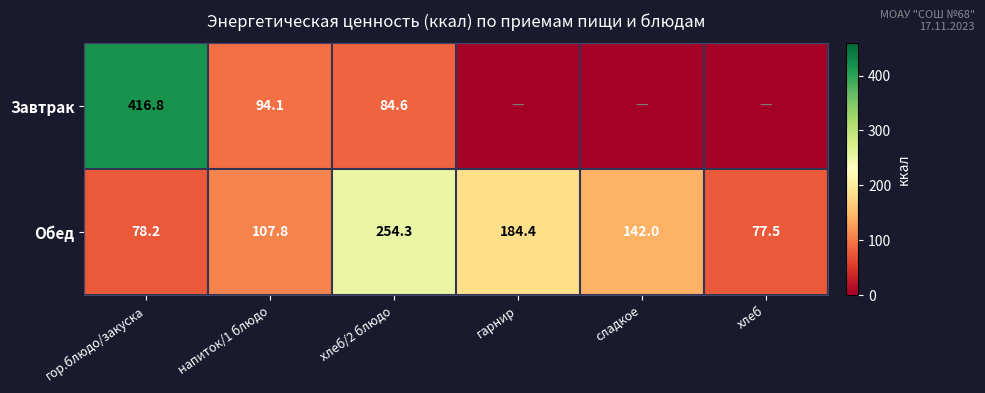

Between сладкое and хлеб/2 блюдо, which is larger?

хлеб/2 блюдо